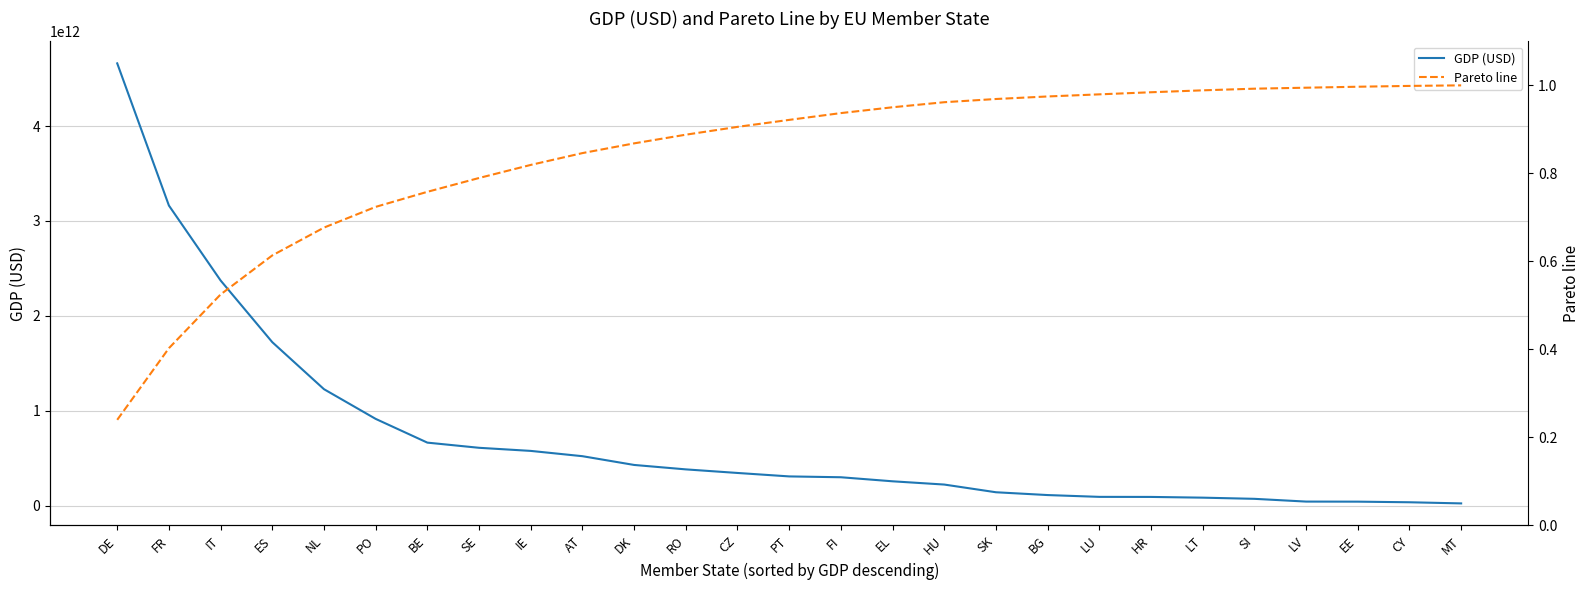

What is the difference between the second highest and minimum values in the GDP (USD) series?

3137757066887.9